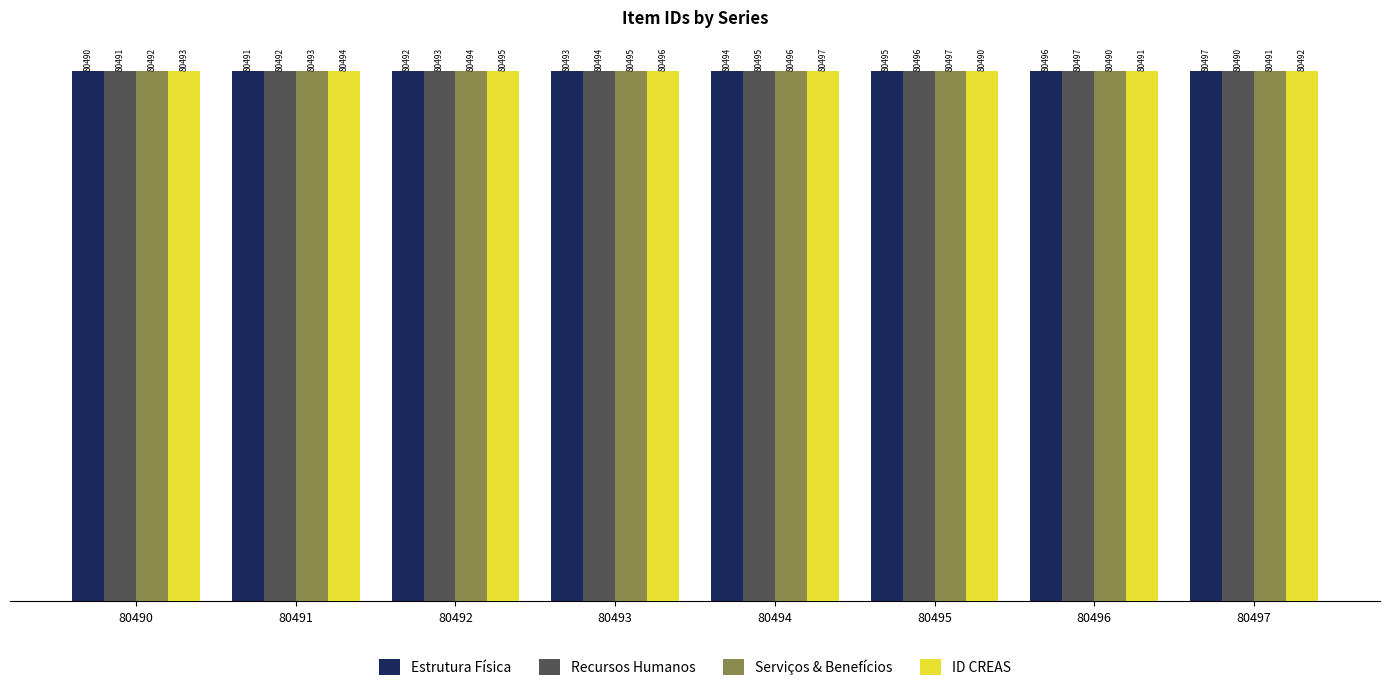

Rank the categories by Recursos Humanos value from lowest to highest.

80497, 80490, 80491, 80492, 80493, 80494, 80495, 80496